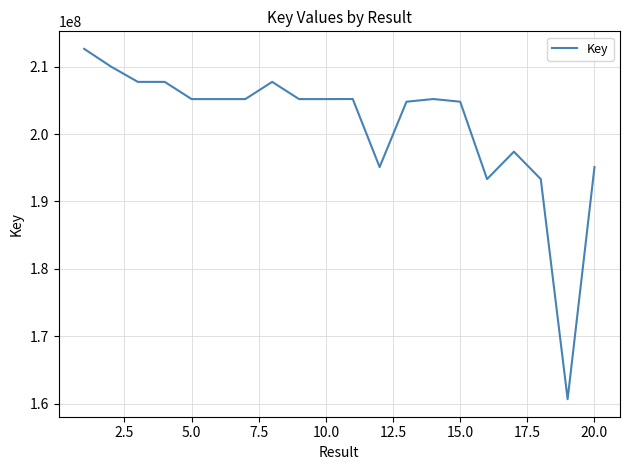

What is the maximum value shown in the chart?

212640647